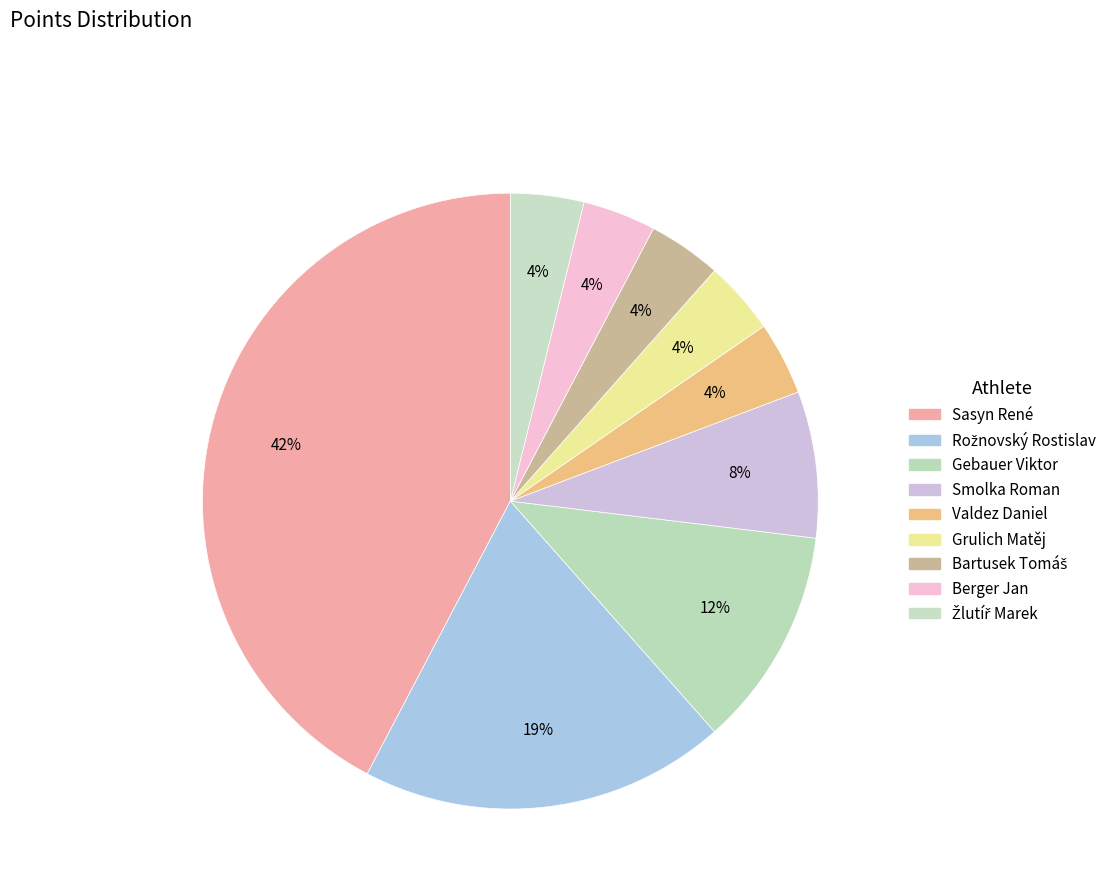

What portion of the pie excludes Berger Jan?

96.2%